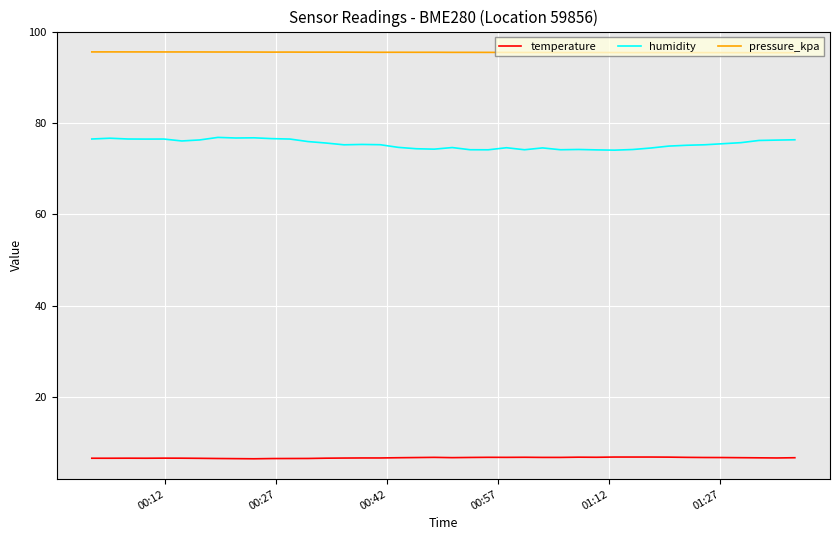

True or false: temperature and pressure_kpa cross at least once.

False